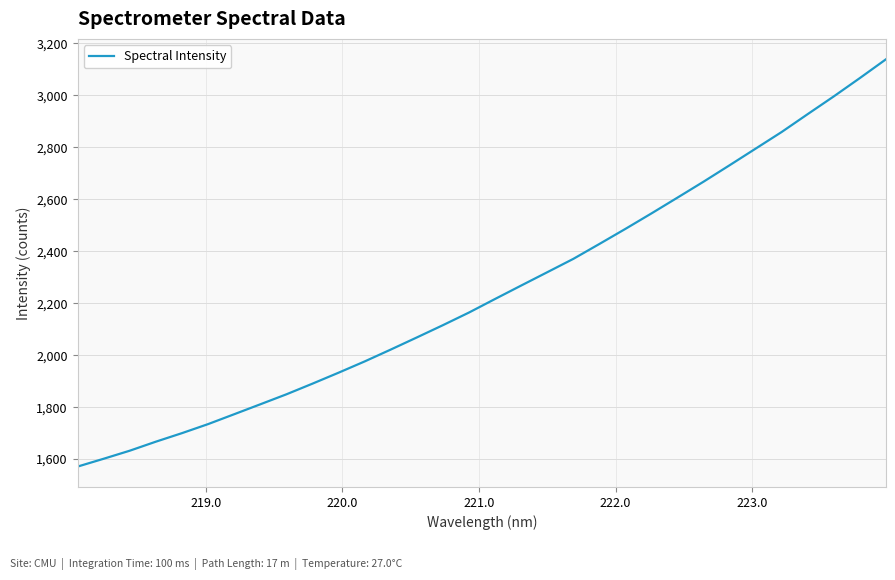

What is the maximum value shown in the chart?

3138.8